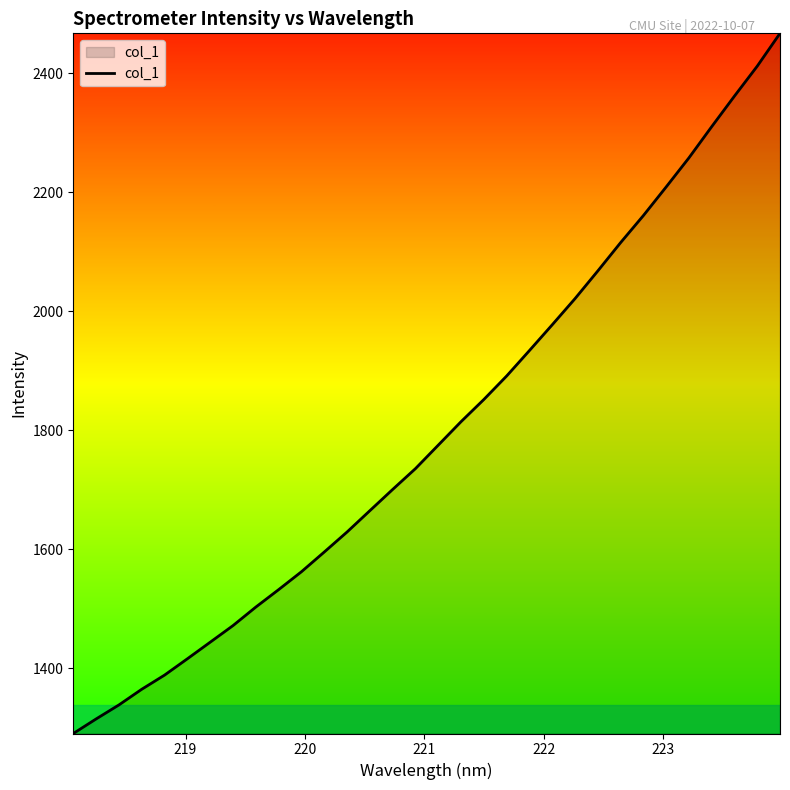

What is the minimum value shown in the chart?

1290.7